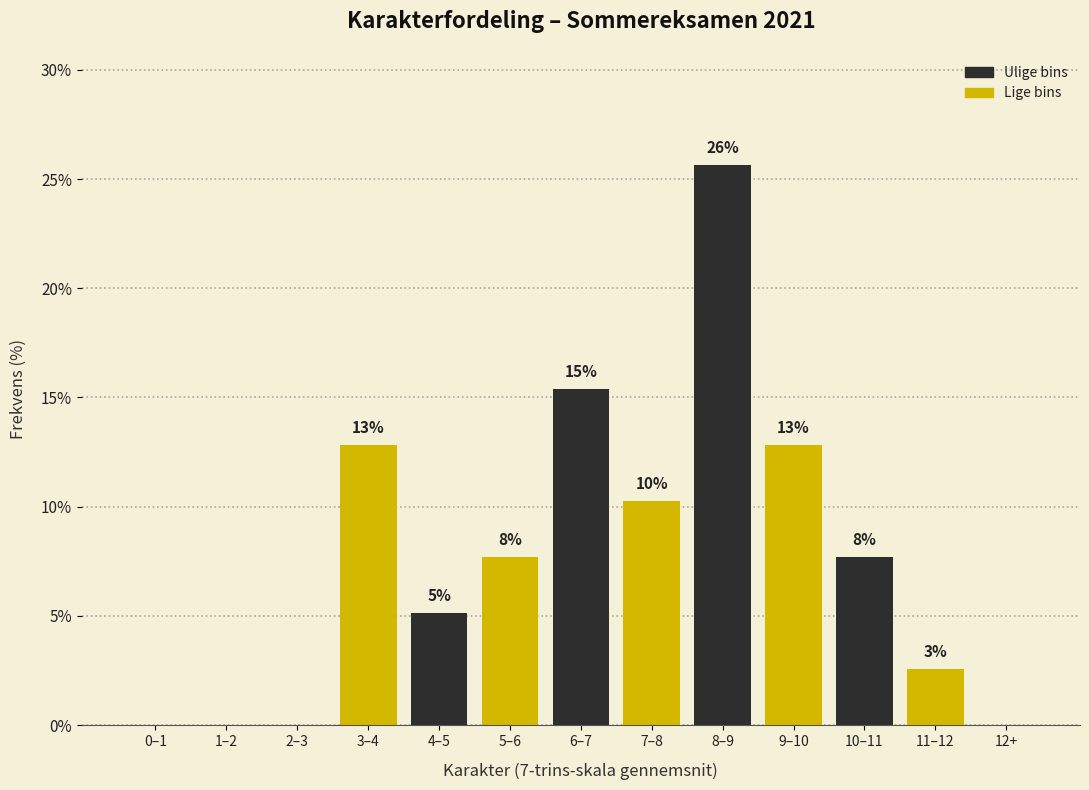

Are the bars horizontal?

No